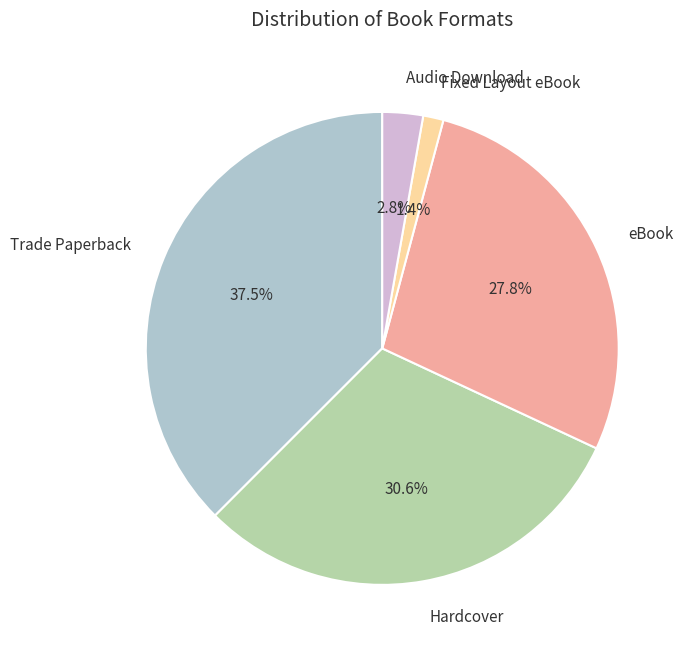

Is it true that Fixed Layout eBook is 1% of the pie?

True